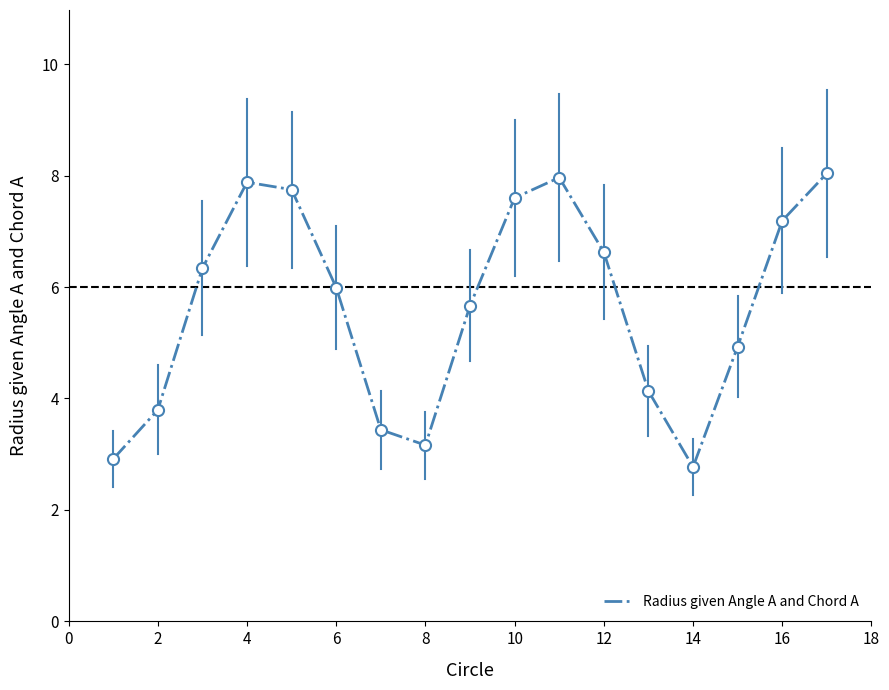

What is the difference between the maximum and minimum values?

5.3